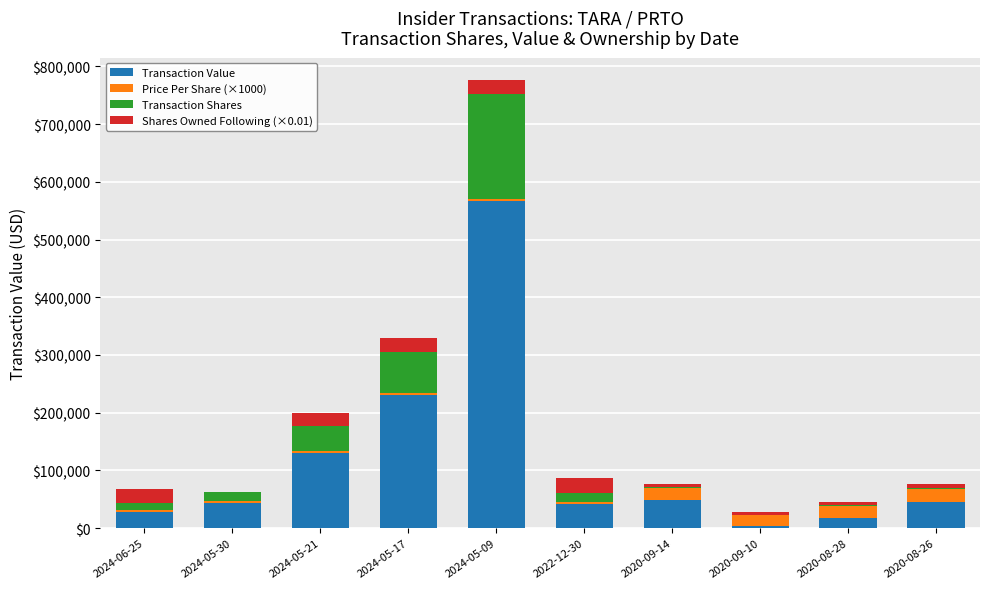

At which label does Transaction Value reach its peak?

2024-05-09